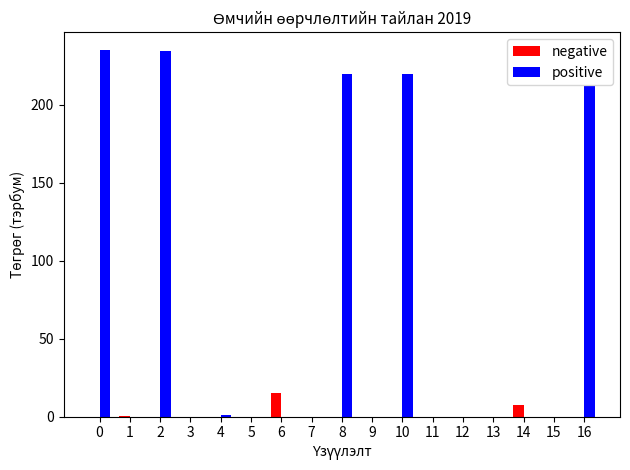

What is the maximum value shown in the chart?

235.0